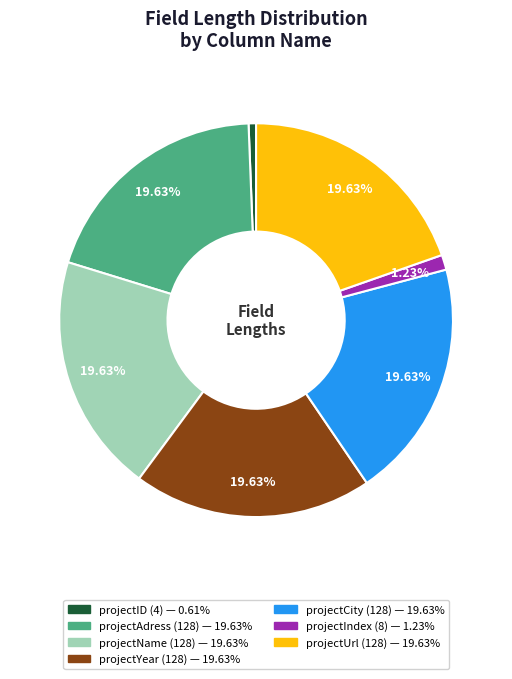

Combined, what portion of the pie is projectName and projectYear?

39.3%